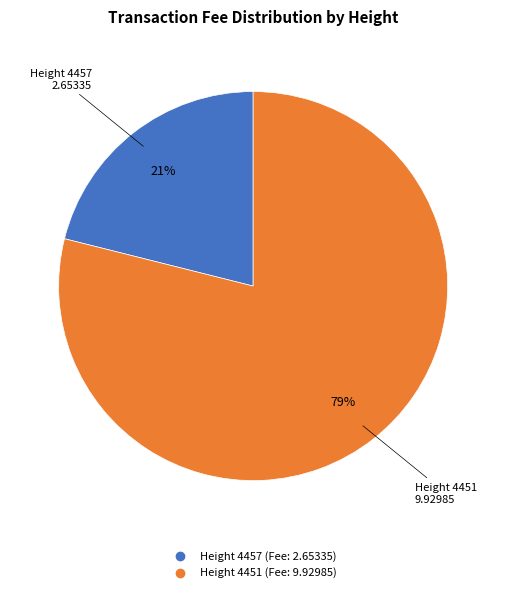

To the nearest percent, what is the average slice percentage?

50%